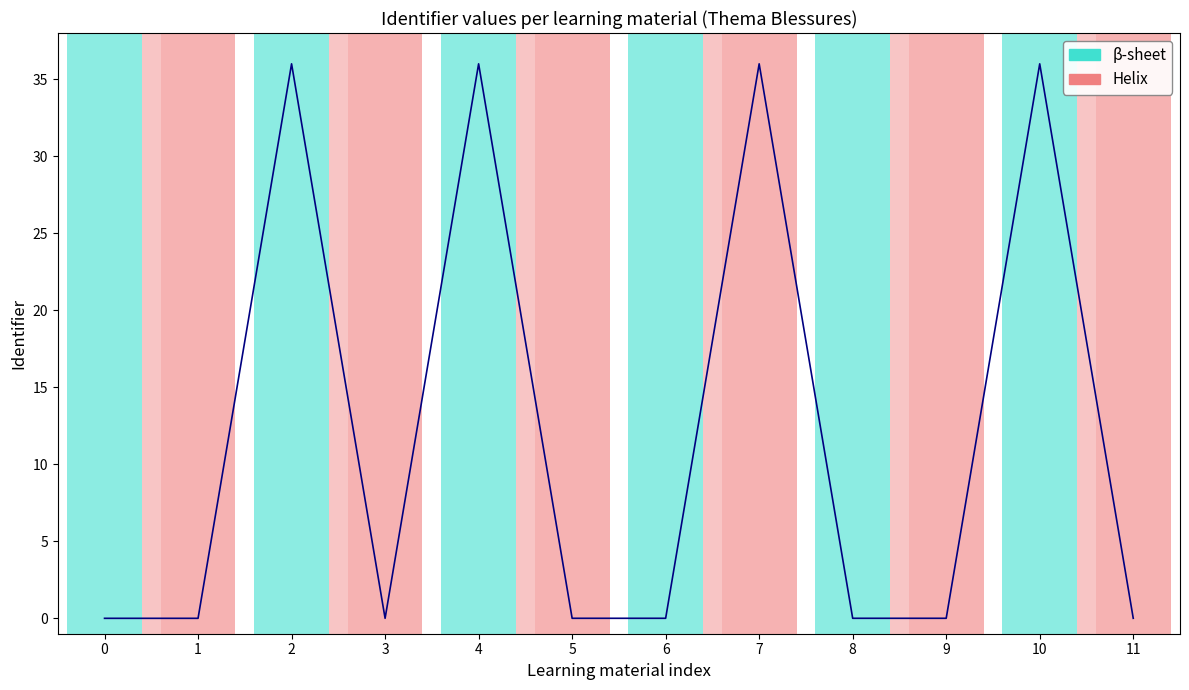

What is the change in value from 0 to 7?

+36.0